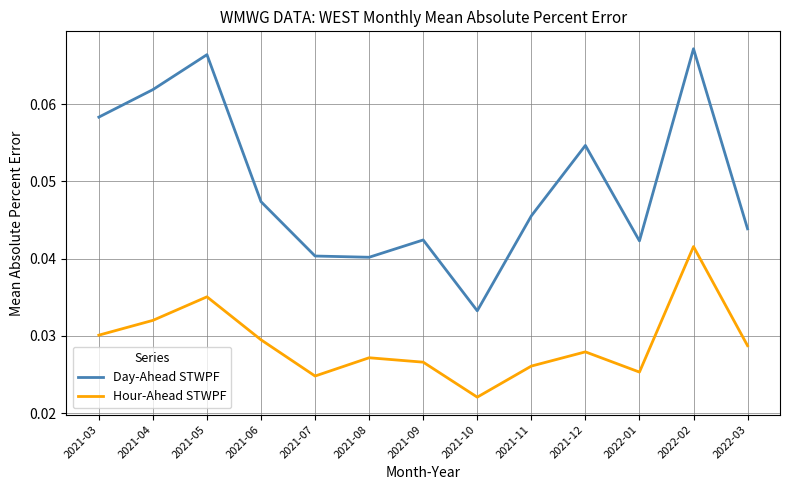

At which label does Day-Ahead STWPF reach its minimum?

2021-10